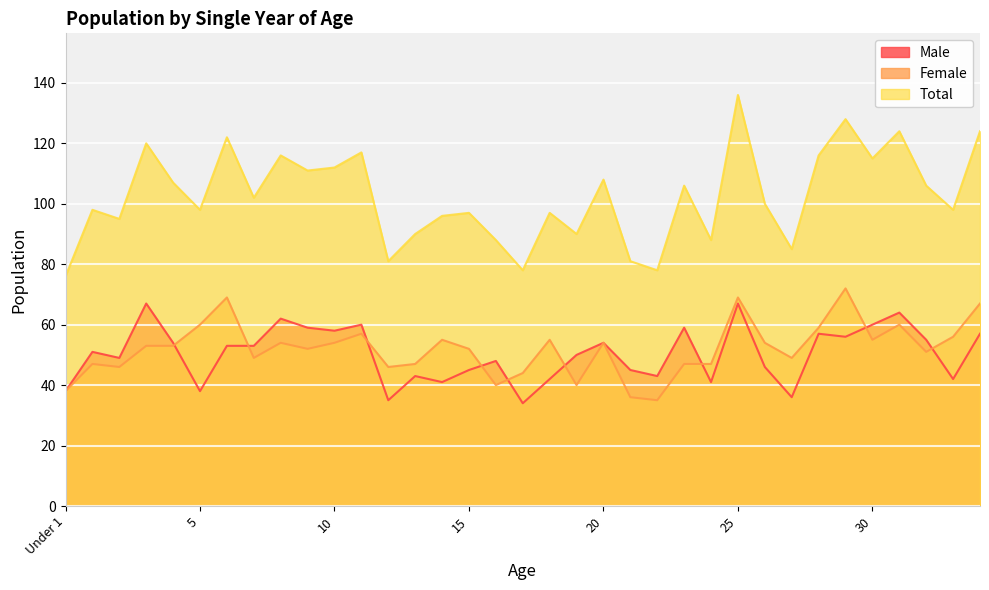

What is the label of the 4th point from the left?

3